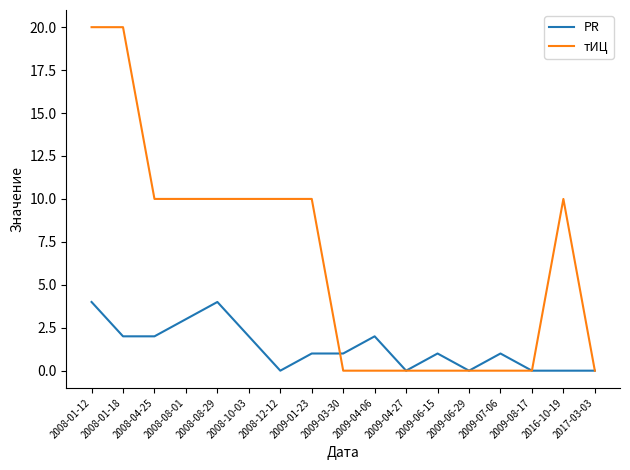

What is the difference between the highest and lowest values at 2009-01-23?

9